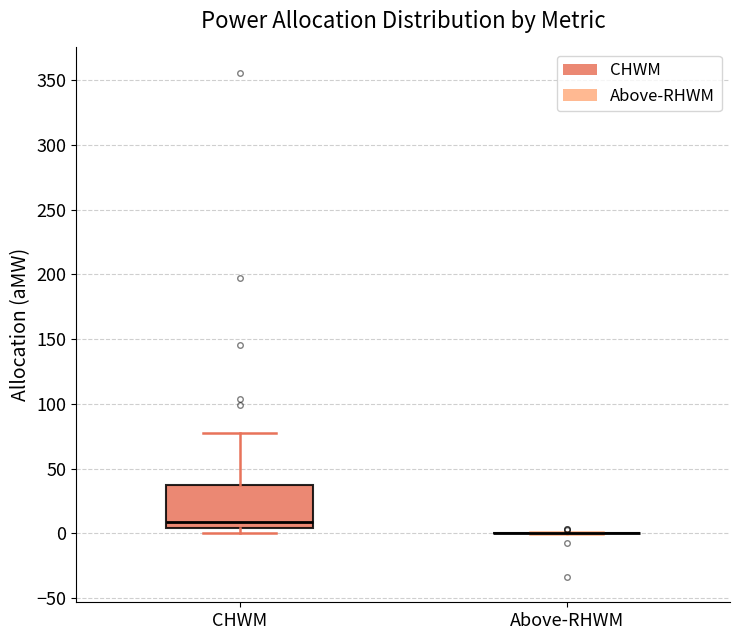

Reading left to right, transcribe this box plot: for each box, give where its median line is, the range the box spans, and where its two whiskers end, as read against the y-axis. The values are not printed on the chart, so give them approximately, as read against the axis.

CHWM: median 10, box 5 to 35, whiskers 0 to 80
Above-RHWM: box collapsed to a line at 0, whiskers 0 to 0